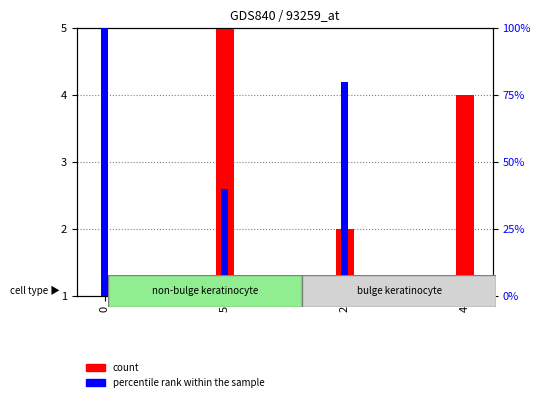

The value of percentile rank within the sample at 4 is 0. True or false?

True